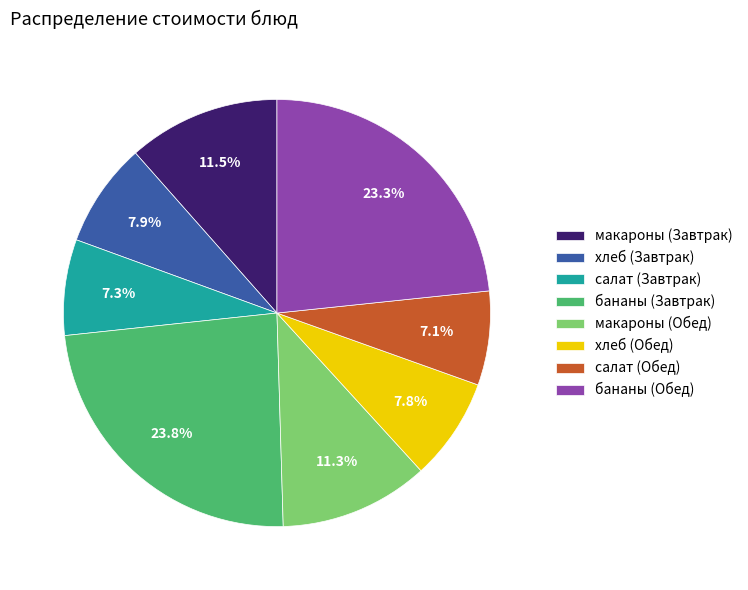

True or false: салат (Обед) accounts for 1% of the total.

False